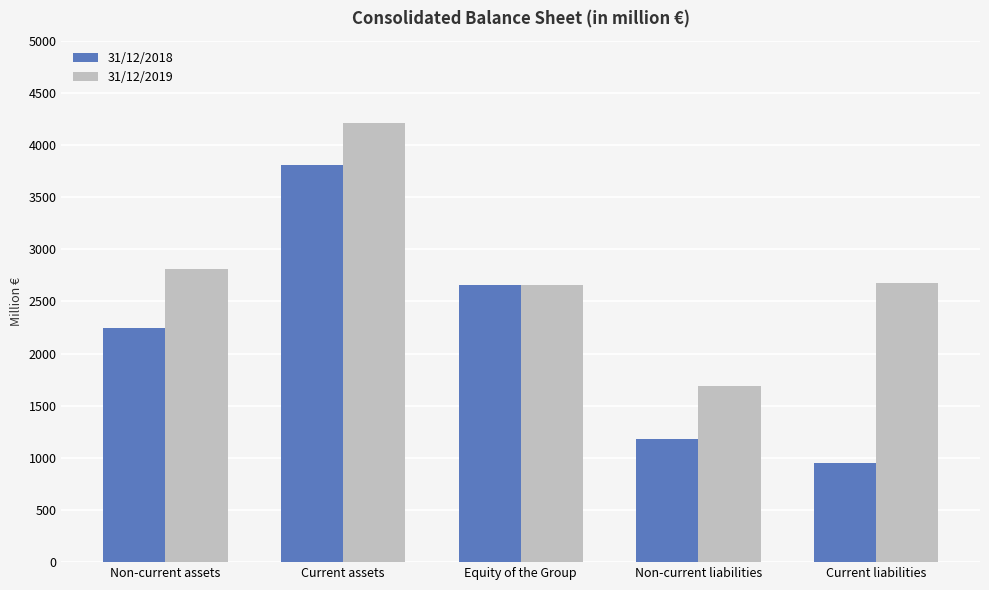

What is the average value of the 31/12/2018 series?

2170.3